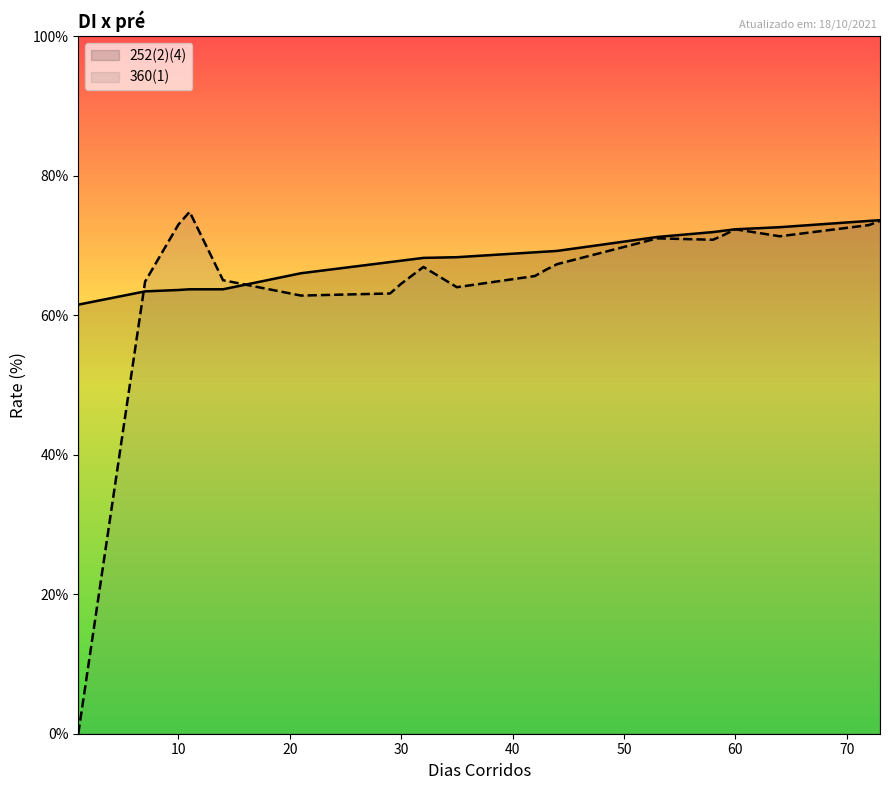

Is it true that 360(1) equals 7.1 at 53?

True